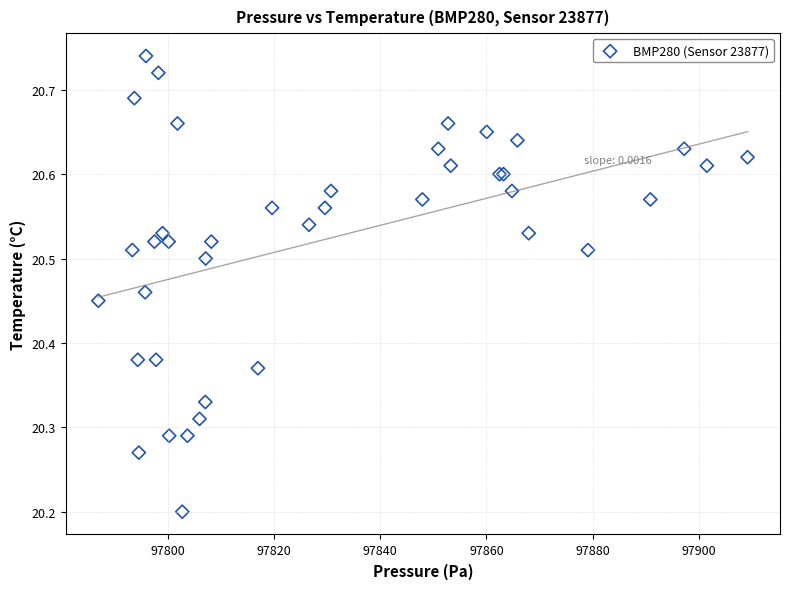

What Y value in the scatter plot is closest to 20?

20.2